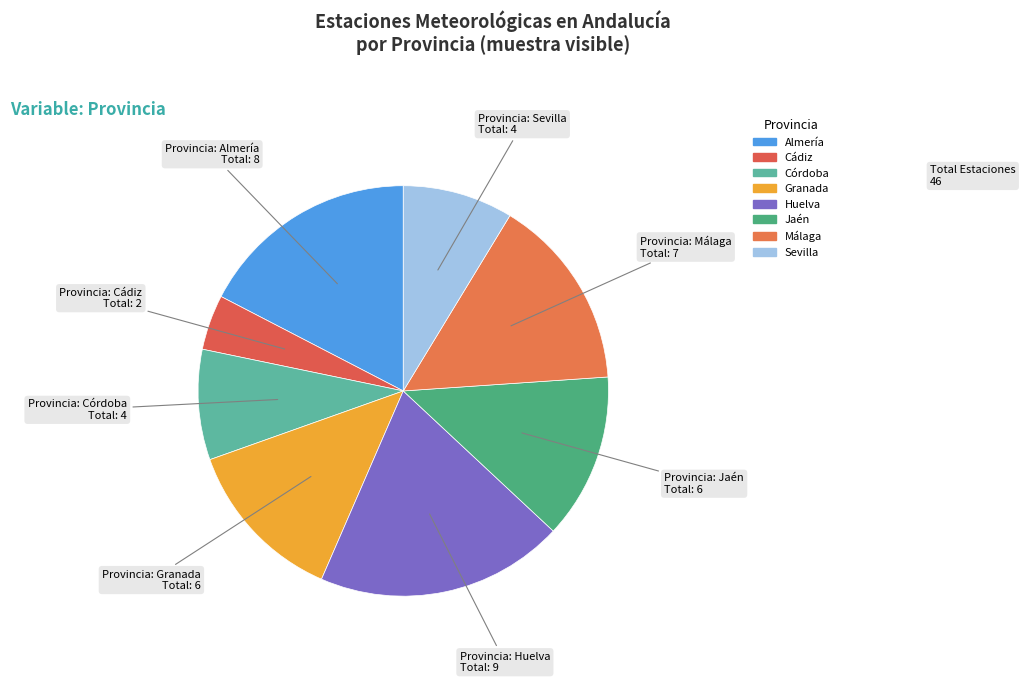

How many segments does this pie chart have?

8